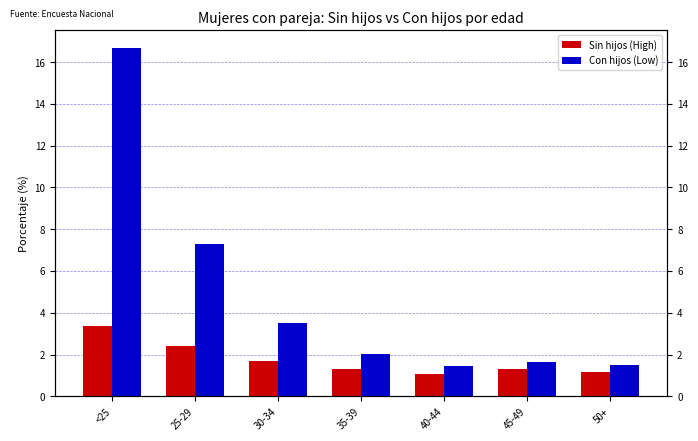

Is the value of Sin hijos (High) at 45-49 greater than the value of Con hijos (Low) at 35-39?

No